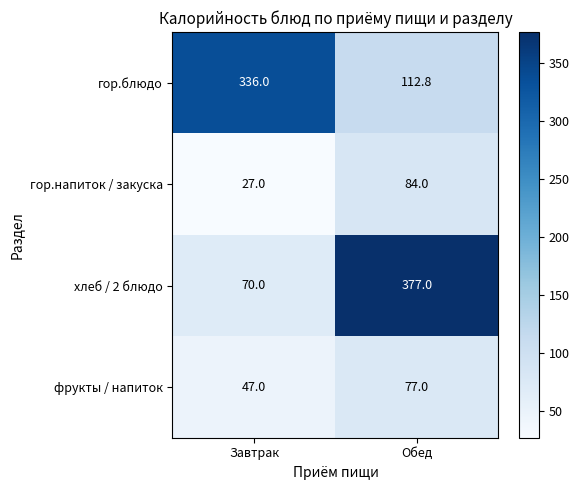

Reading left to right, what are all the values shown in this chart?

гор.блюдо: 336.0	112.8
гор.напиток / закуска: 27.0	84.0
хлеб / 2 блюдо: 70.0	377.0
фрукты / напиток: 47.0	77.0